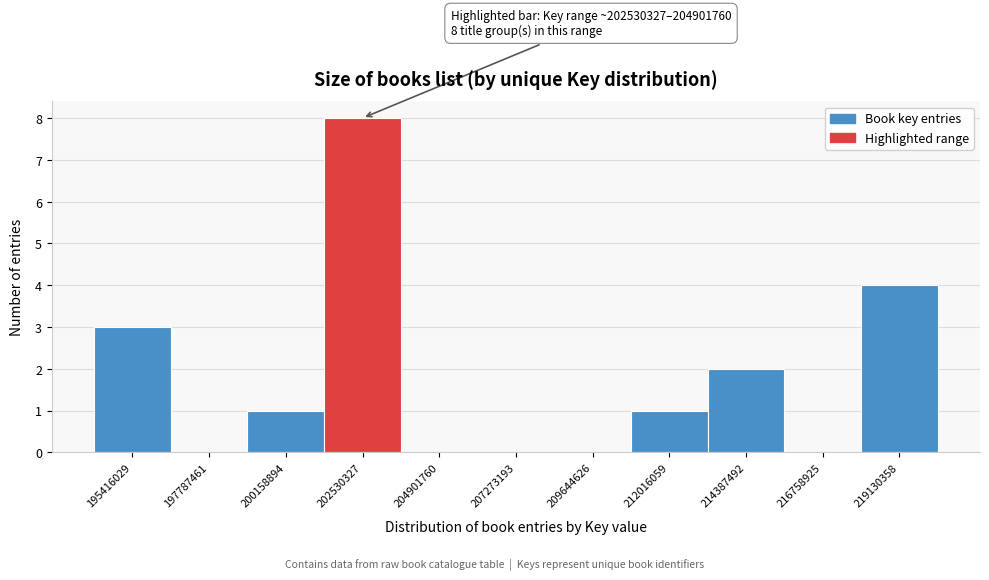

Reading left to right, what are all the values shown in this chart?

195416029=3	197787461=0	200158894=1	202530327=8	204901760=0	207273193=0	209644626=0	212016059=1	214387492=2	216758925=0	219130358=4